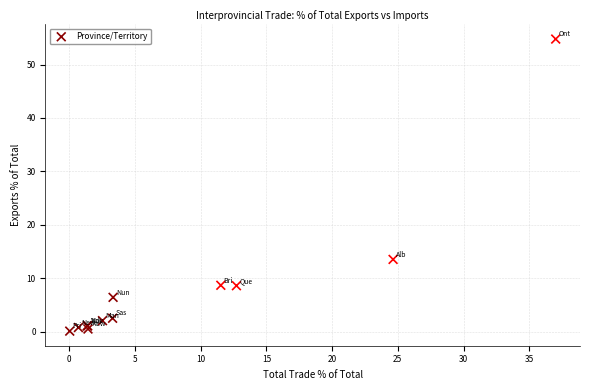

What Y value in the scatter plot is closest to 27?

13.5